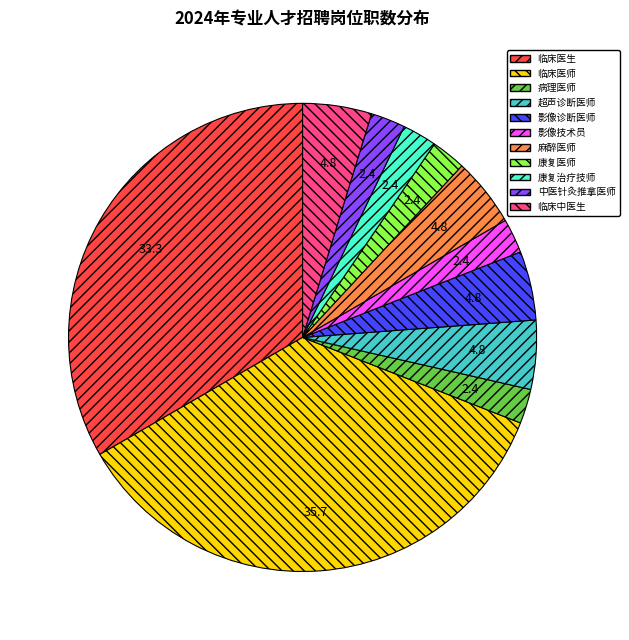

The 病理医师 slice represents 15% of the pie. True or false?

False